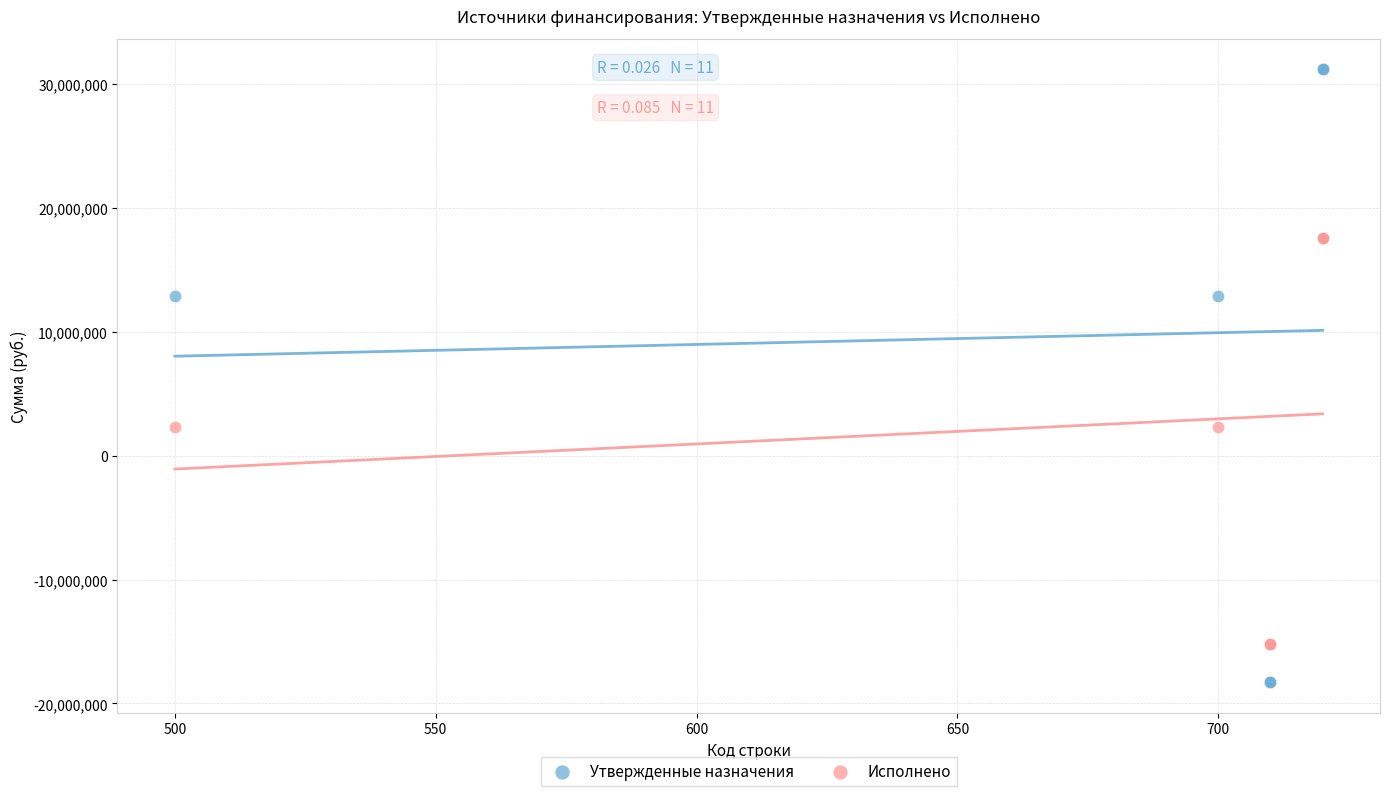

Which series has the widest spread of Y values?

Утвержденные назначения